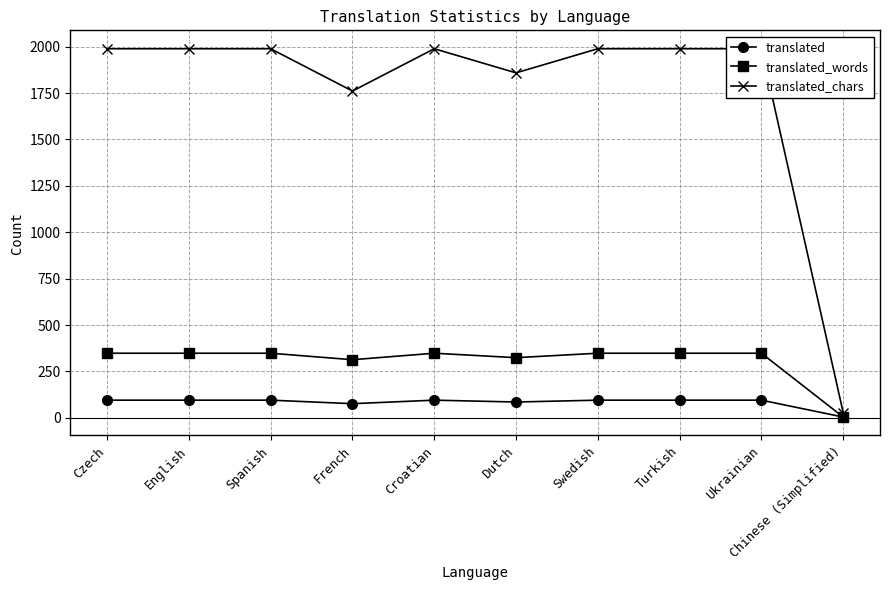

Which has a higher value, Swedish or French?

Swedish